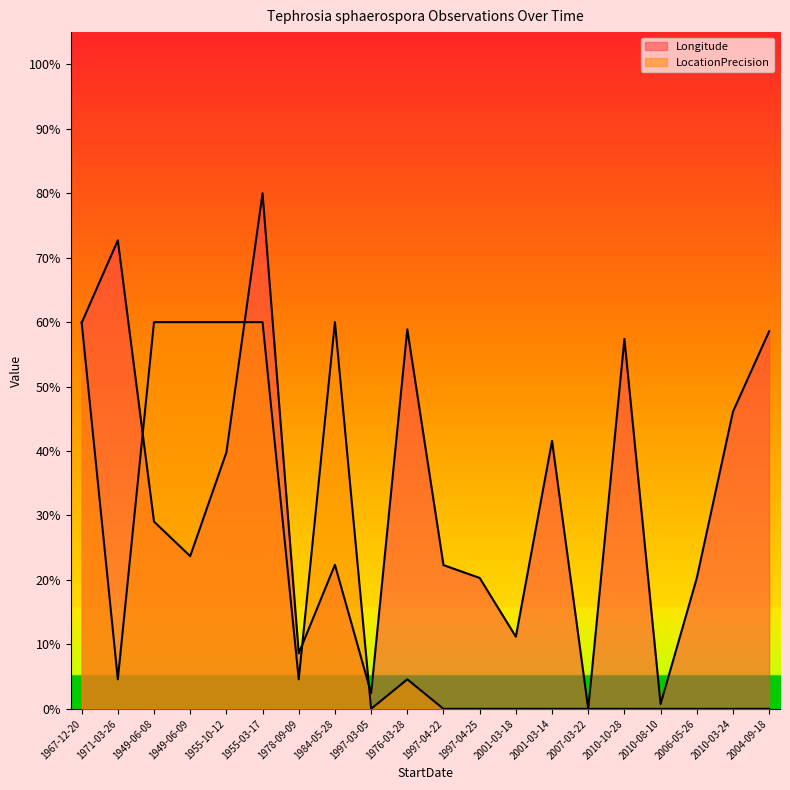

Rank the series at 1949-06-09 from highest to lowest value.

LocationPrecision, Longitude